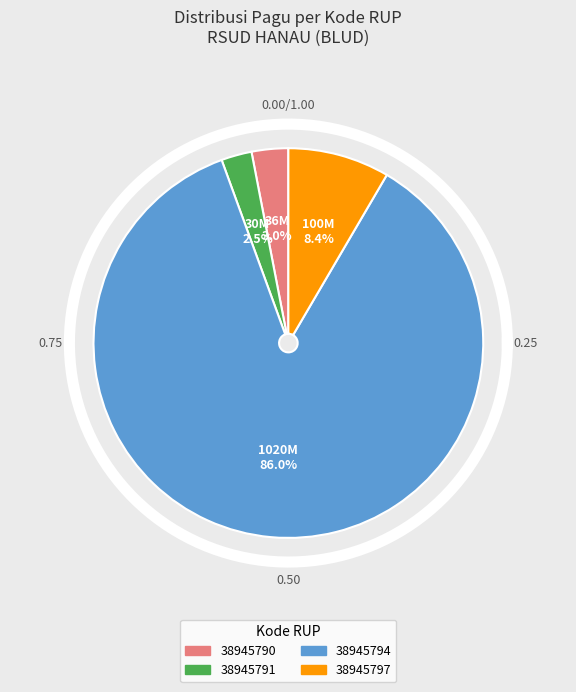

Is there a majority slice in this chart?

Yes